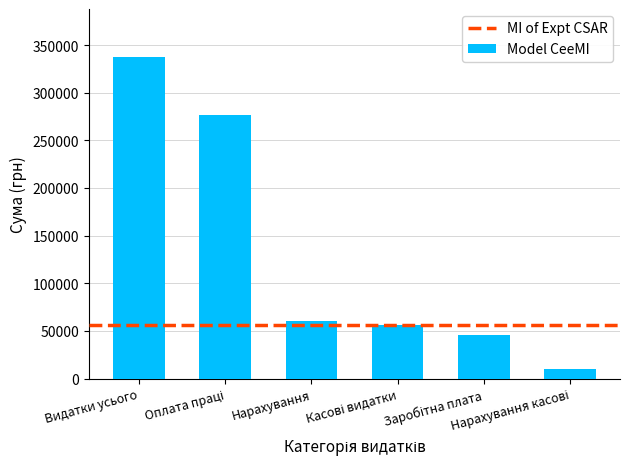

What is the maximum value shown in the chart?

337200.0